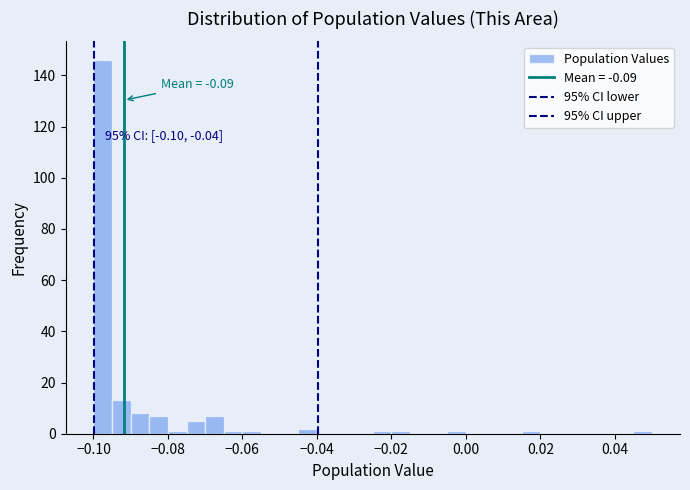

Around what value on the x-axis is the tallest bar? Give the approximate position of its centre, as read against the axis.

-0.098